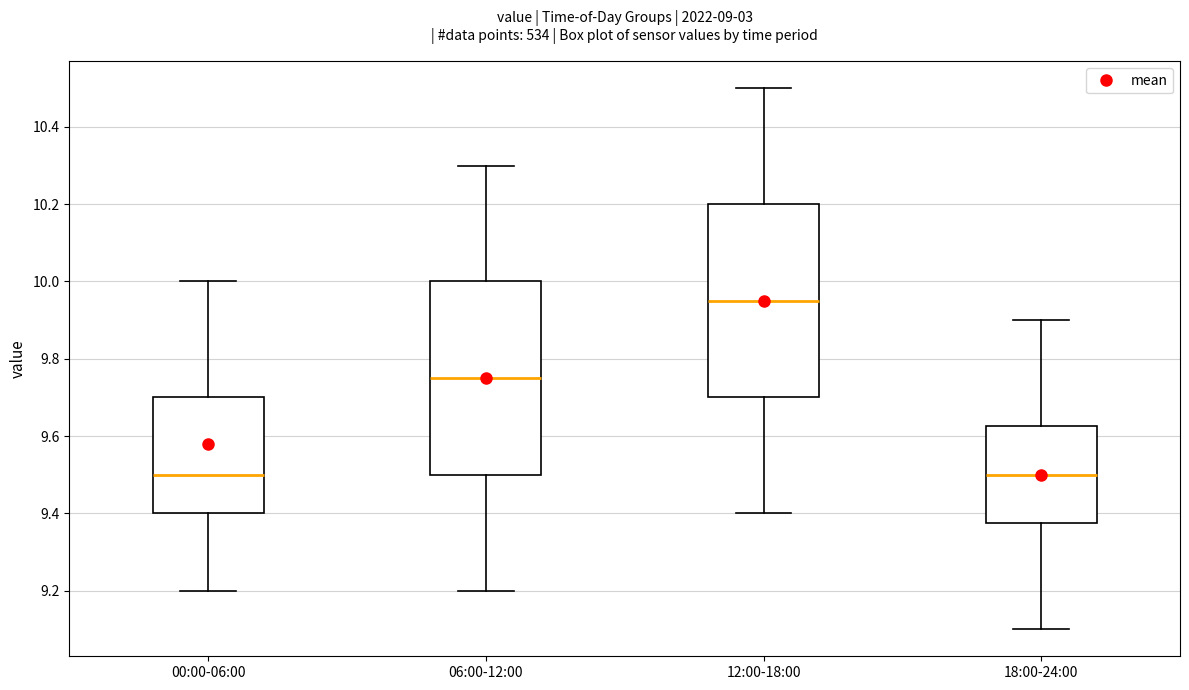

Reading left to right, transcribe this box plot: for each box, give where its median line is, the range the box spans, and where its two whiskers end, as read against the y-axis. The values are not printed on the chart, so give them approximately, as read against the axis.

00:00-06:00: median 9.50, box 9.40 to 9.70, whiskers 9.20 to 10.00
06:00-12:00: median 9.76, box 9.50 to 10.00, whiskers 9.20 to 10.30
12:00-18:00: median 9.96, box 9.70 to 10.20, whiskers 9.40 to 10.50
18:00-24:00: median 9.50, box 9.38 to 9.62, whiskers 9.10 to 9.90